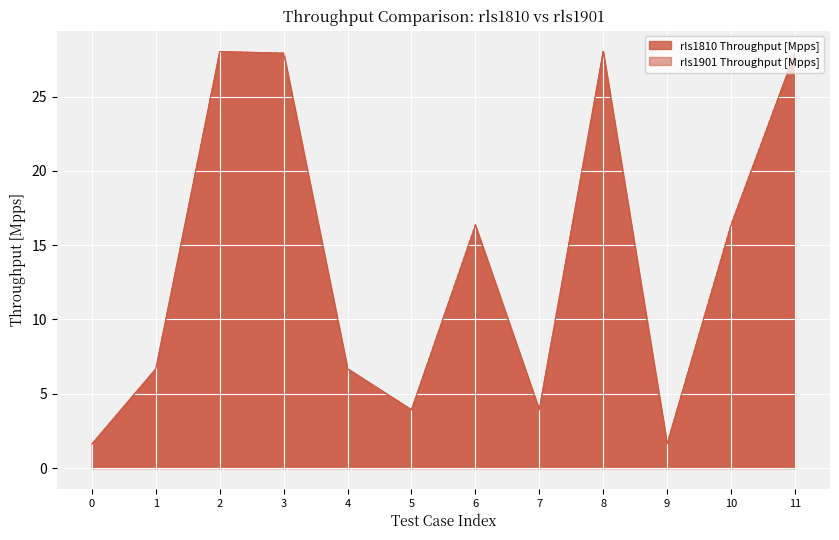

What is the lowest value of the rls1901 Throughput [Mpps] series?

1.6